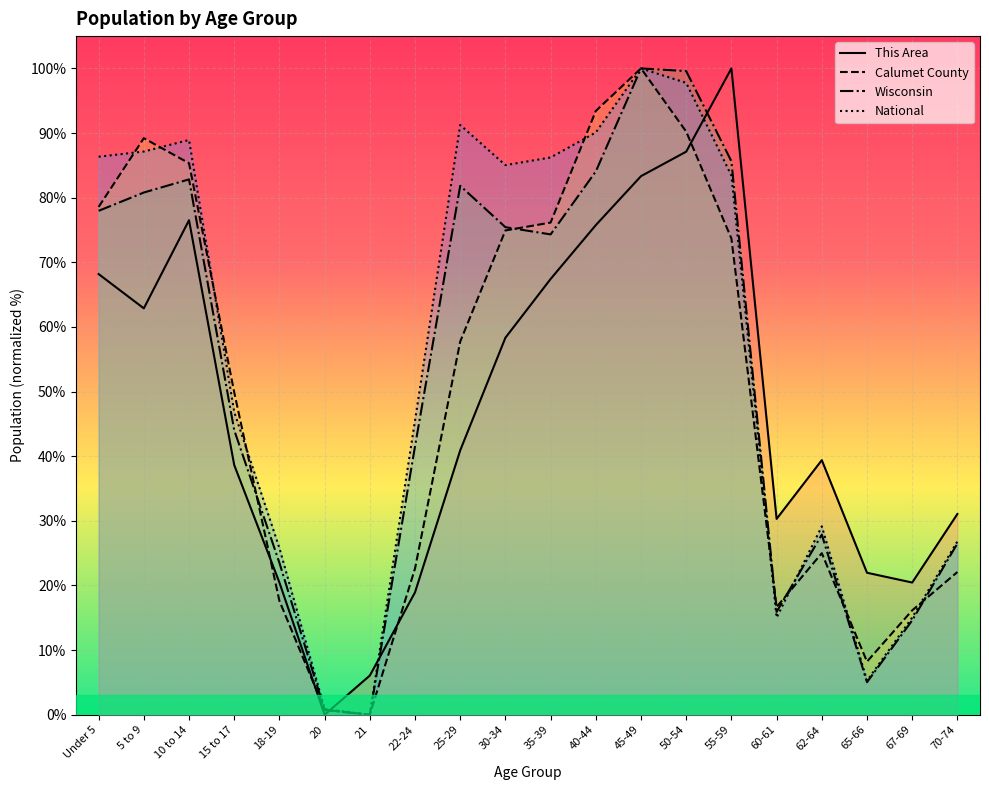

How many lines are shown in the chart?

4